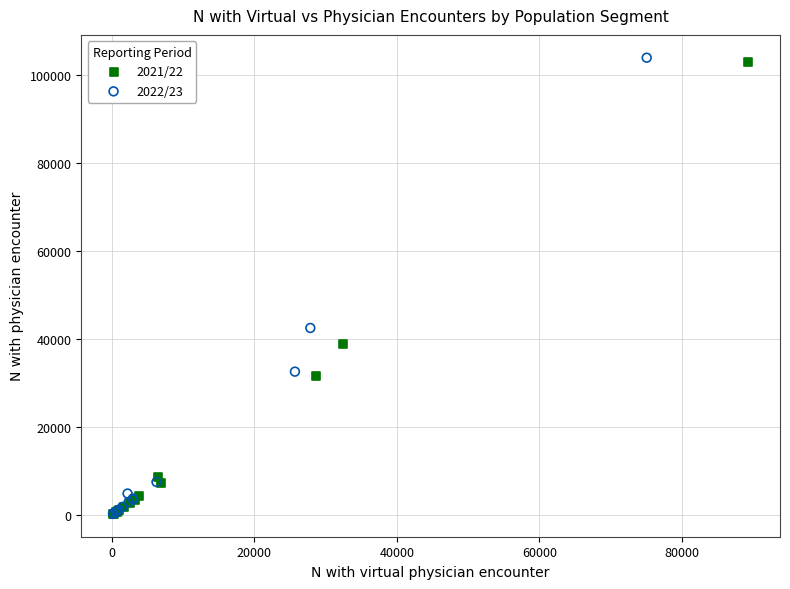

Which series has the largest Y range (max minus min)?

2022/23